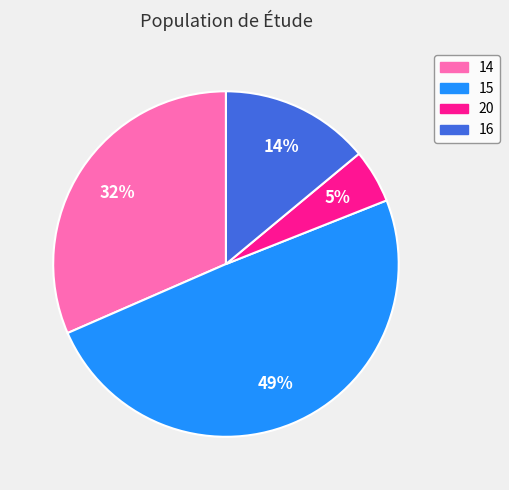

To the nearest percent, what percentage of the pie is 15?

49%